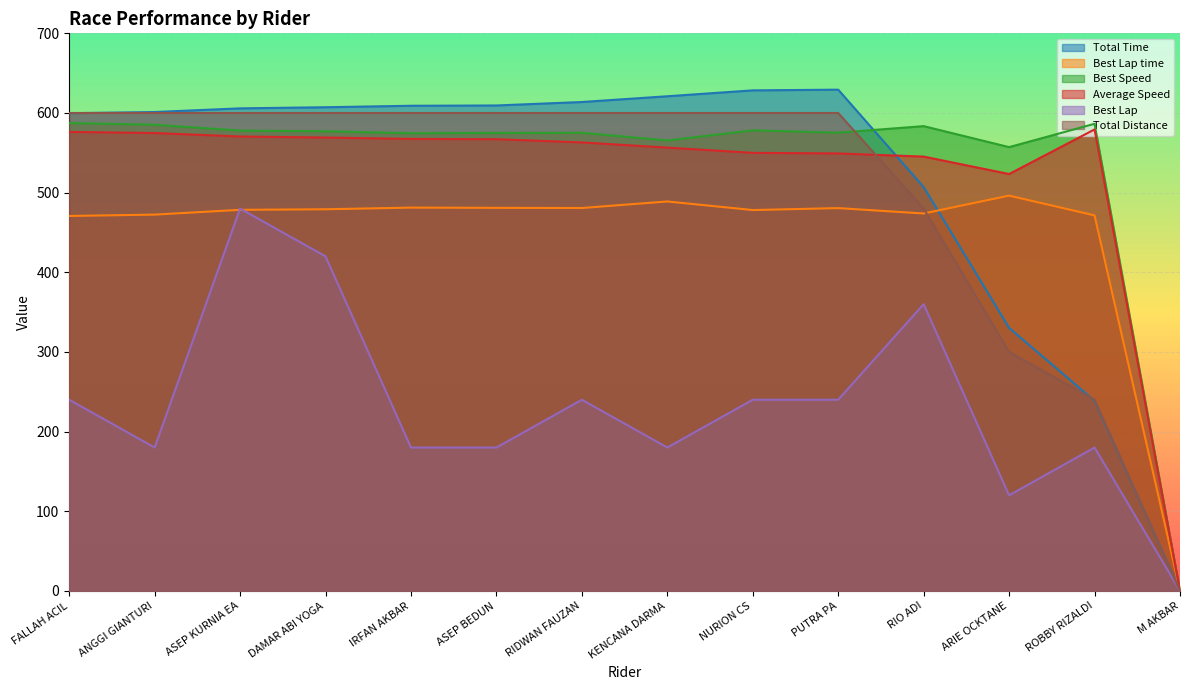

What are all the series names shown in the legend?

Total Time, Best Lap time, Best Speed, Average Speed, Best Lap, Total Distance